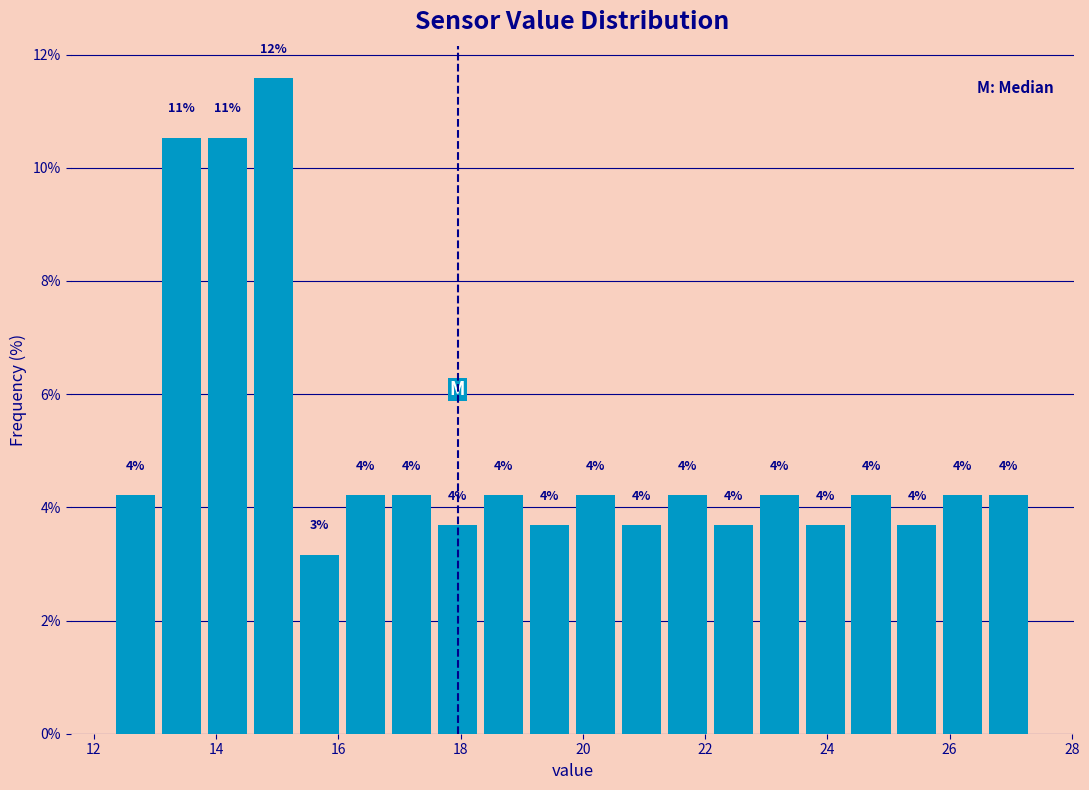

Read against the x-axis, roughly where is the centre of the tallest bar?

15.0